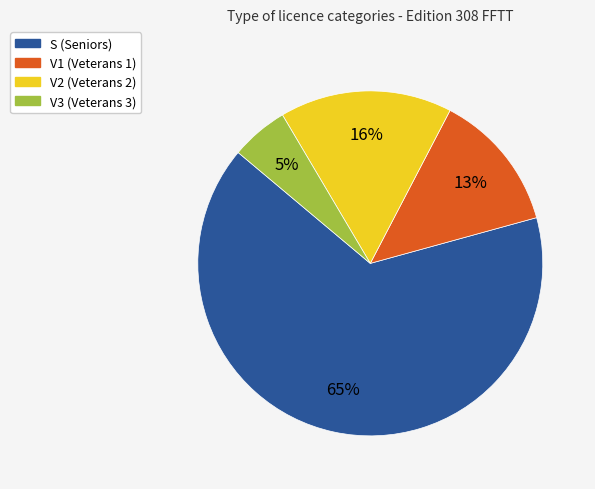

Which has a higher value, V2 or S?

S